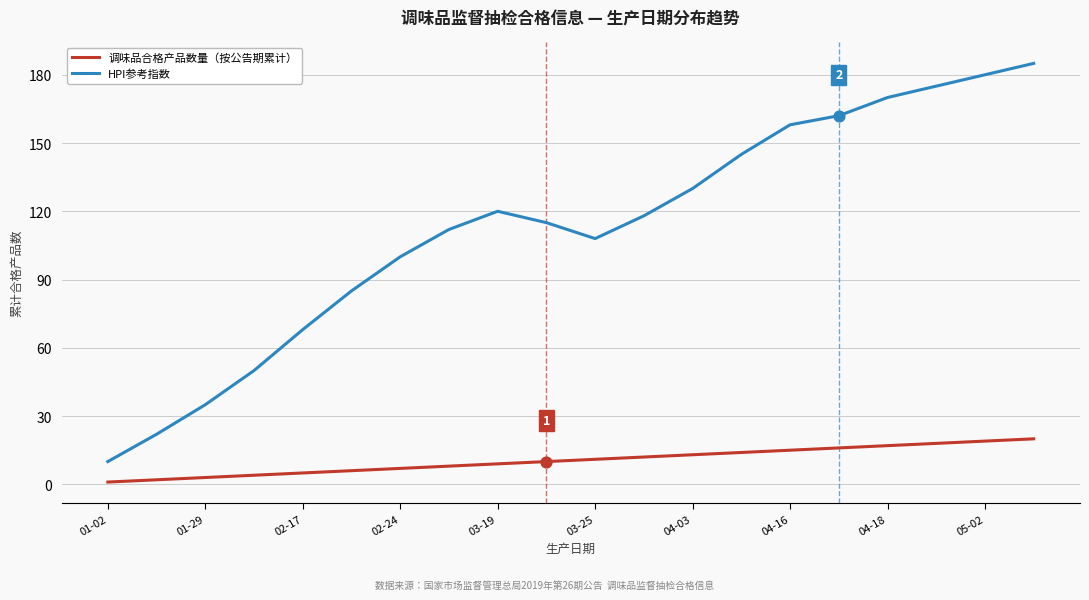

At how many categories does at least one series exceed 41?

17